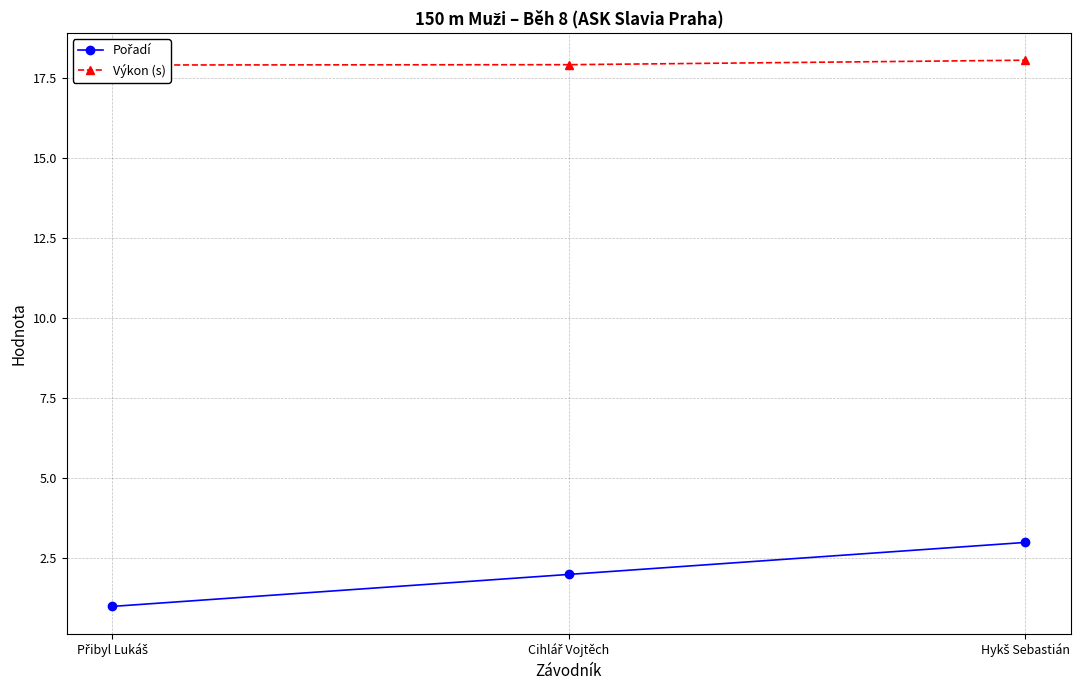

Which series has the largest total across all categories?

Výkon (s)